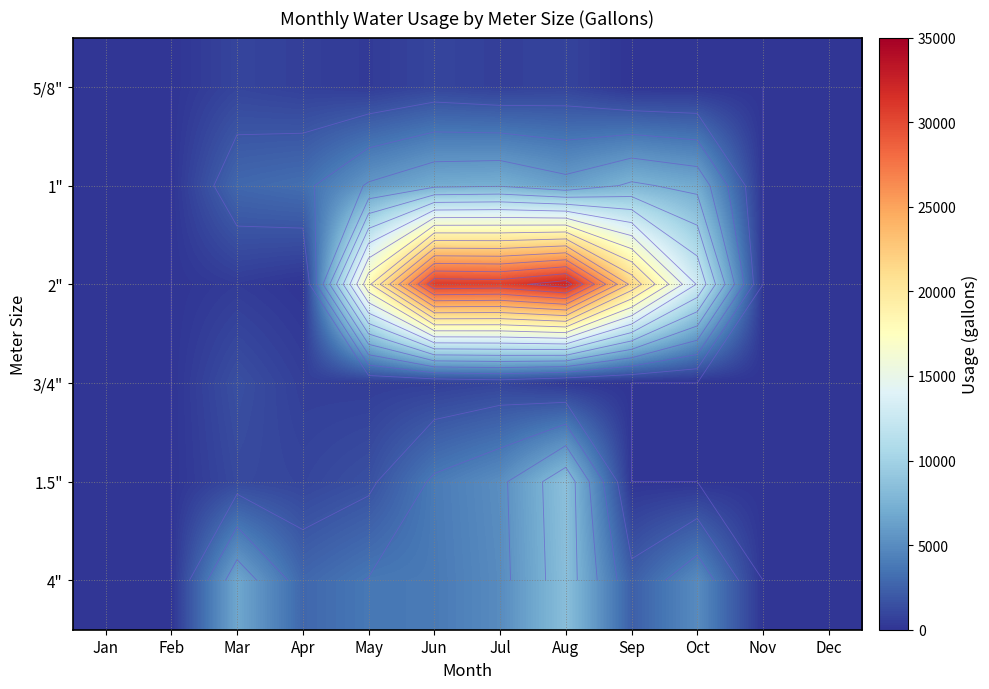

What is the total value across all series at Mar?

13470